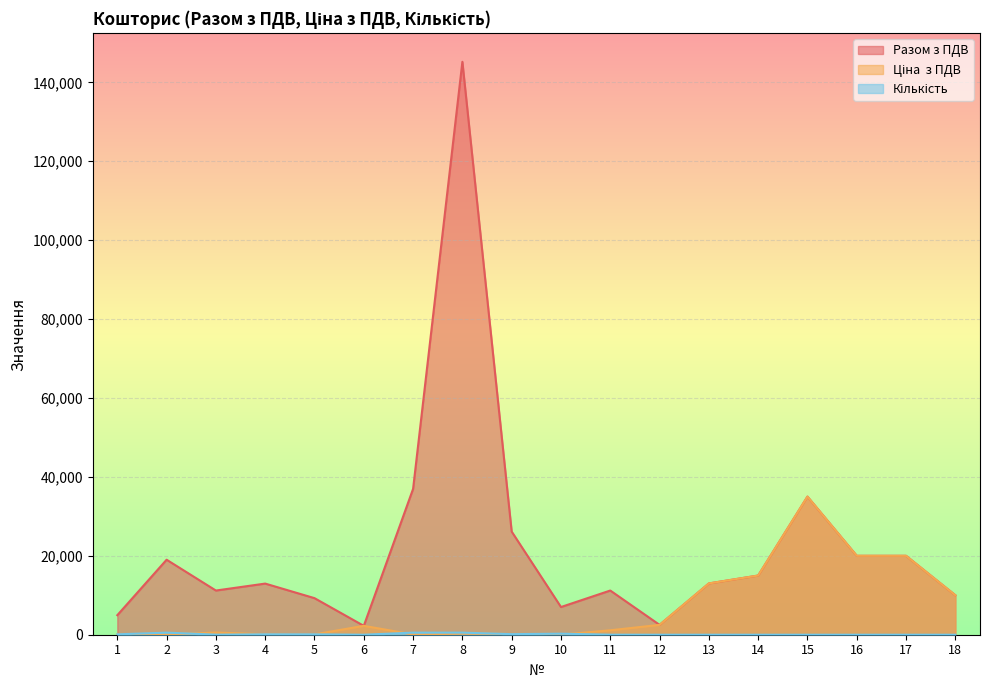

At which category is the sum across all series the highest?

8